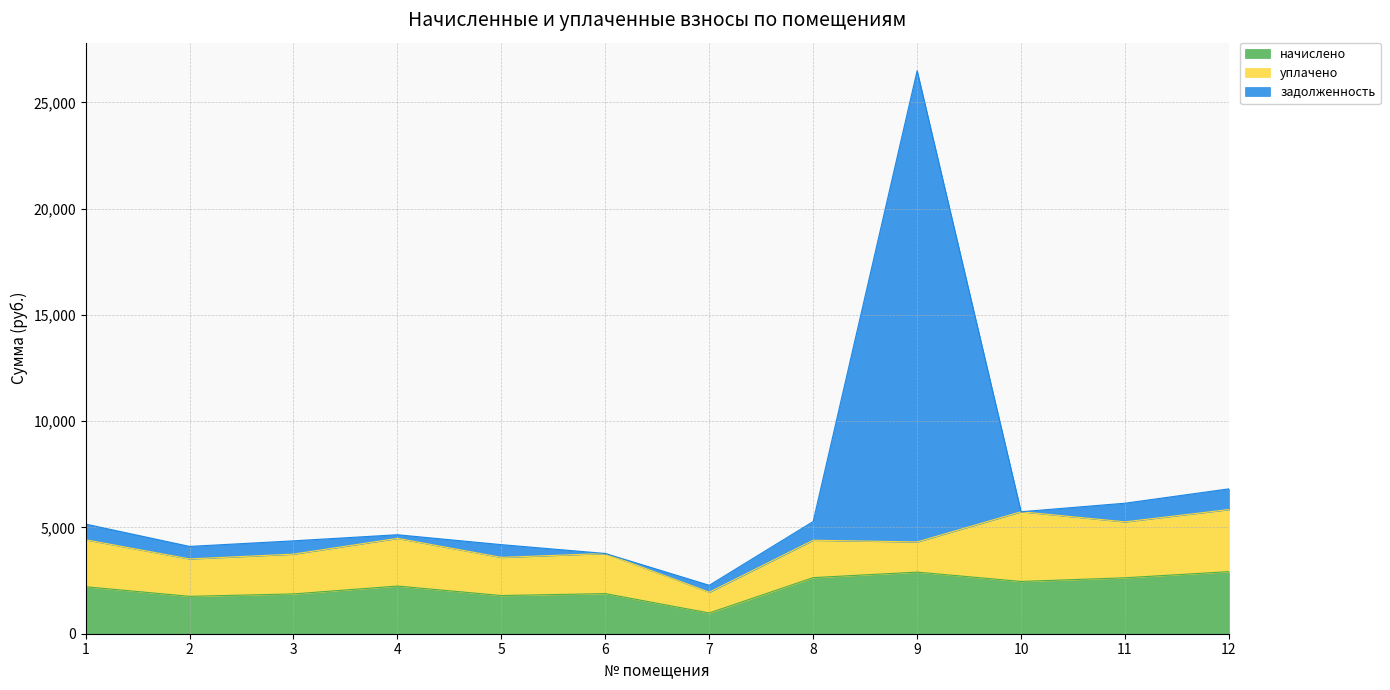

How many lines are shown in the chart?

3